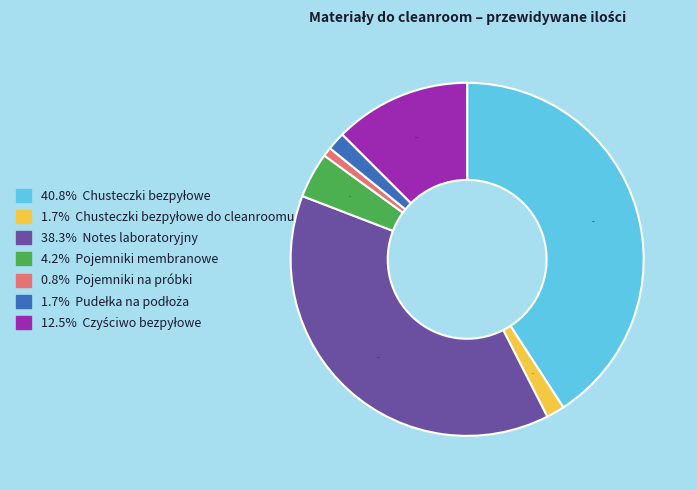

To the nearest percent, what is the difference between the largest and smallest slice percentages?

40%